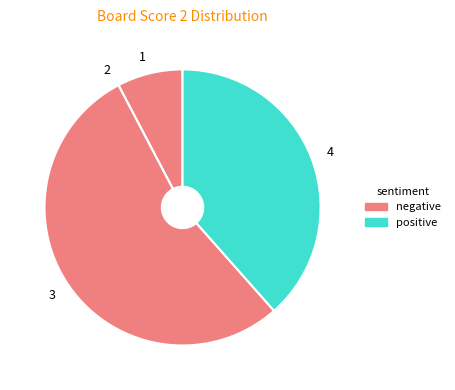

The 4 slice represents 38% of the pie. True or false?

True